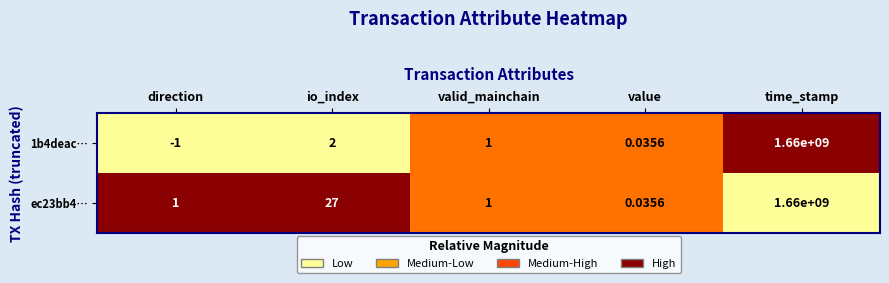

At which category is the sum across all series the highest?

time_stamp